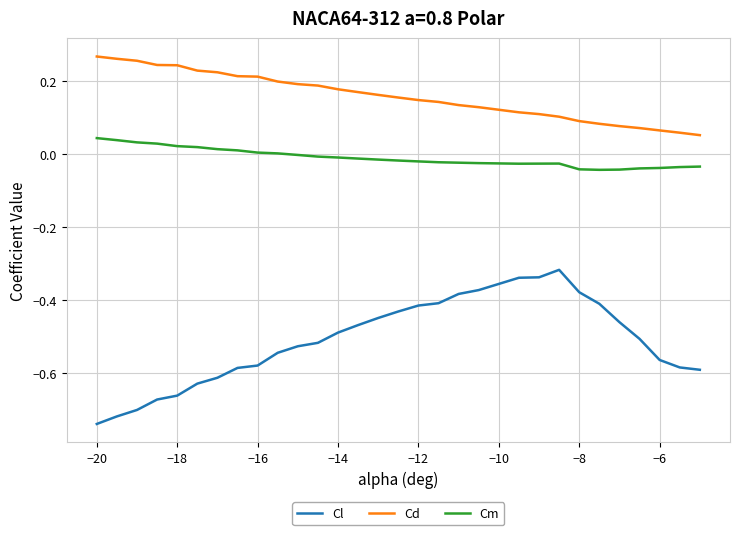

Which series has the largest total across all categories?

Cd